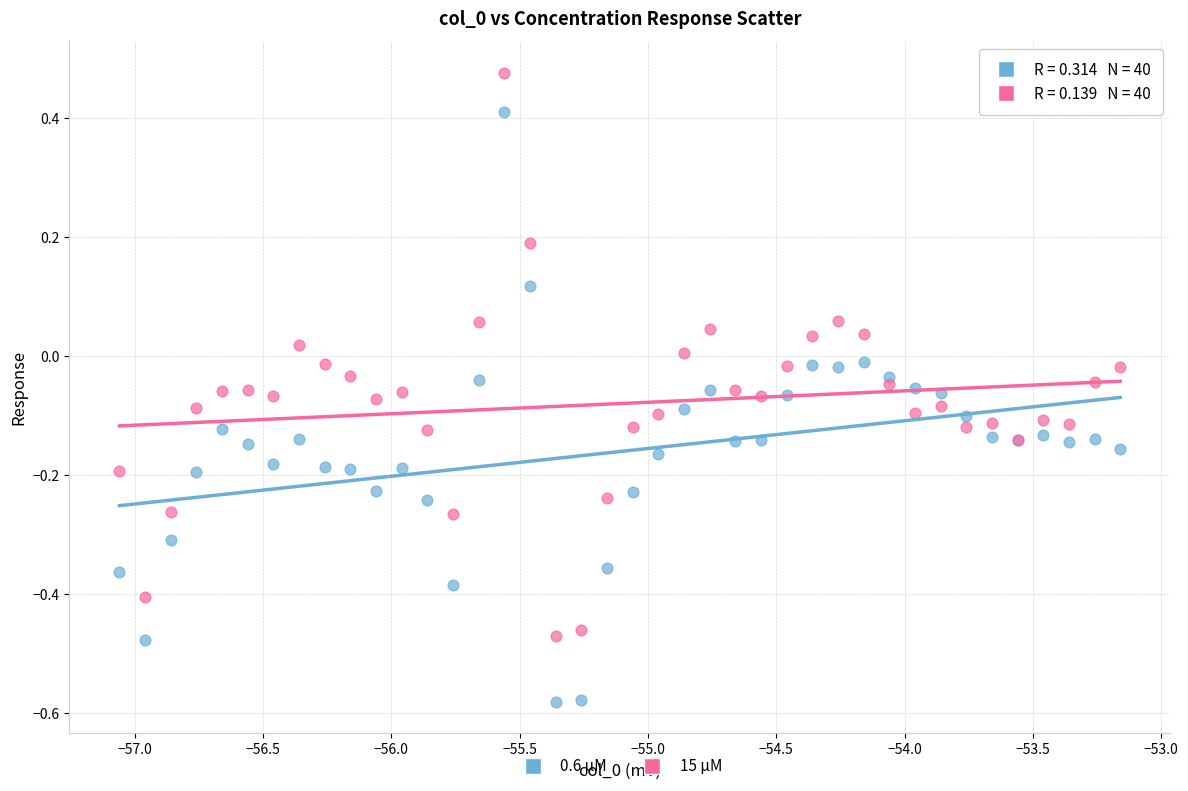

What are all the series names shown in the legend?

0.6 µM, 15 µM